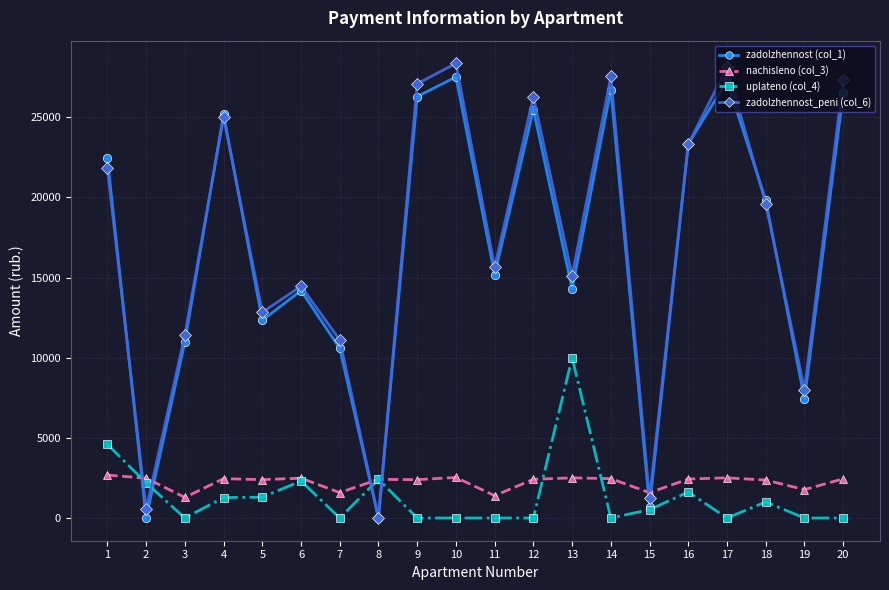

At which label does uplateno (col_4) first exceed 519?

1